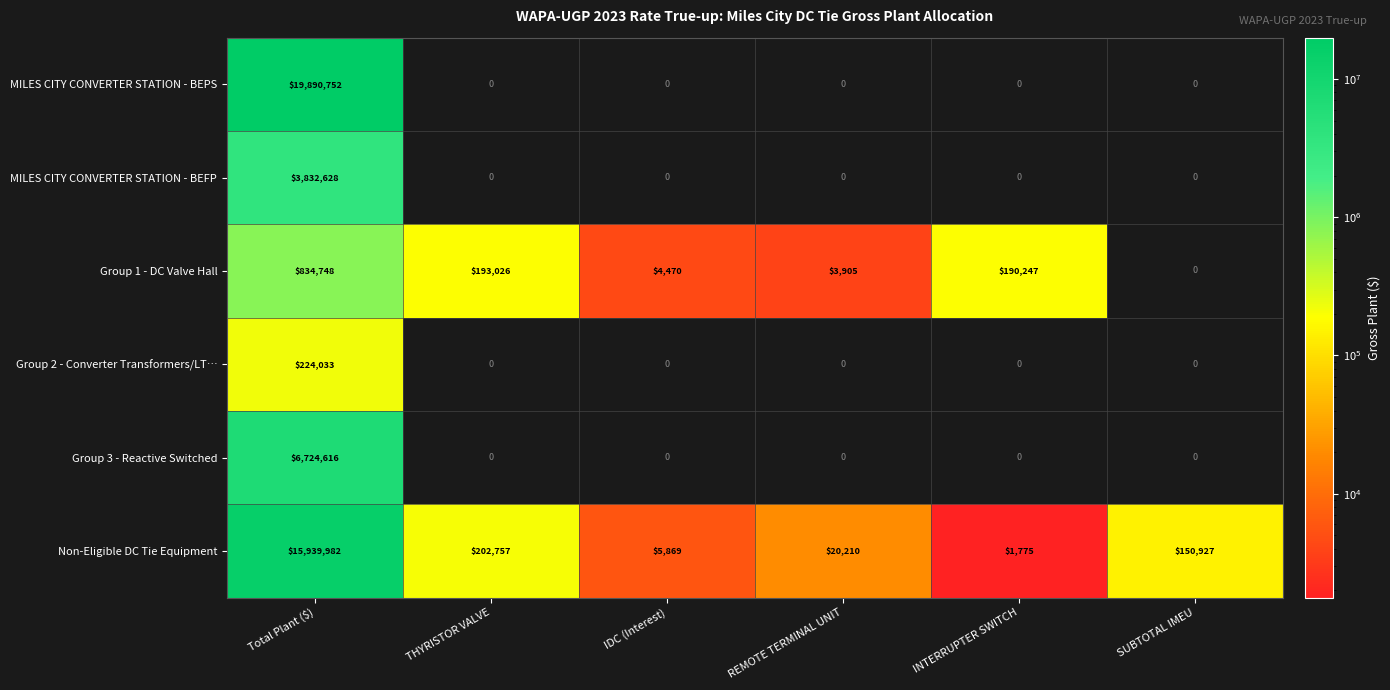

At Total Plant ($), list the series in order from smallest to largest.

Group 2 - Converter Transformers/LT…, Group 1 - DC Valve Hall, MILES CITY CONVERTER STATION - BEFP, Group 3 - Reactive Switched, Non-Eligible DC Tie Equipment, MILES CITY CONVERTER STATION - BEPS